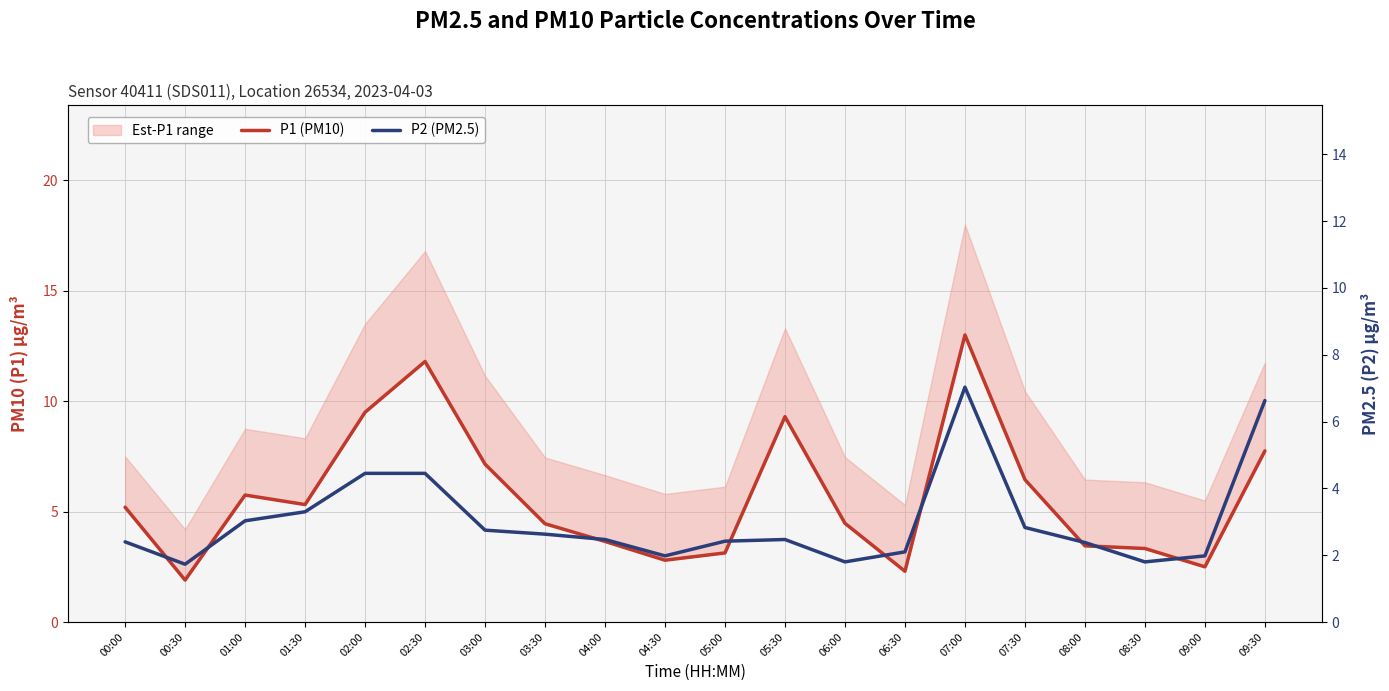

Reading right to left, list all the values displayed in this chart.

P1 (PM10): 09:30=7.8	09:00=2.5	08:30=3.3	08:00=3.5	07:30=6.5	07:00=13.0	06:30=2.3	06:00=4.5	05:30=9.3	05:00=3.1	04:30=2.8	04:00=3.6	03:30=4.5	03:00=7.2	02:30=11.8	02:00=9.5	01:30=5.3	01:00=5.8	00:30=1.9	00:00=5.2
P2 (PM2.5): 09:30=6.6	09:00=2.0	08:30=1.8	08:00=2.4	07:30=2.8	07:00=7.0	06:30=2.1	06:00=1.8	05:30=2.5	05:00=2.4	04:30=2.0	04:00=2.5	03:30=2.6	03:00=2.8	02:30=4.5	02:00=4.5	01:30=3.3	01:00=3.0	00:30=1.7	00:00=2.4